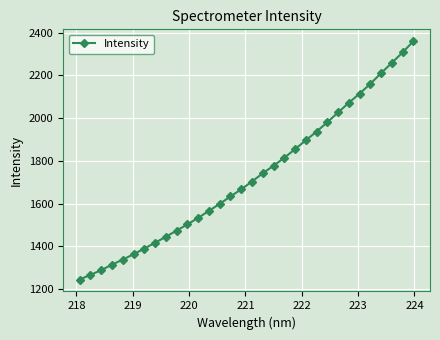

What is the greatest value displayed?

2360.0